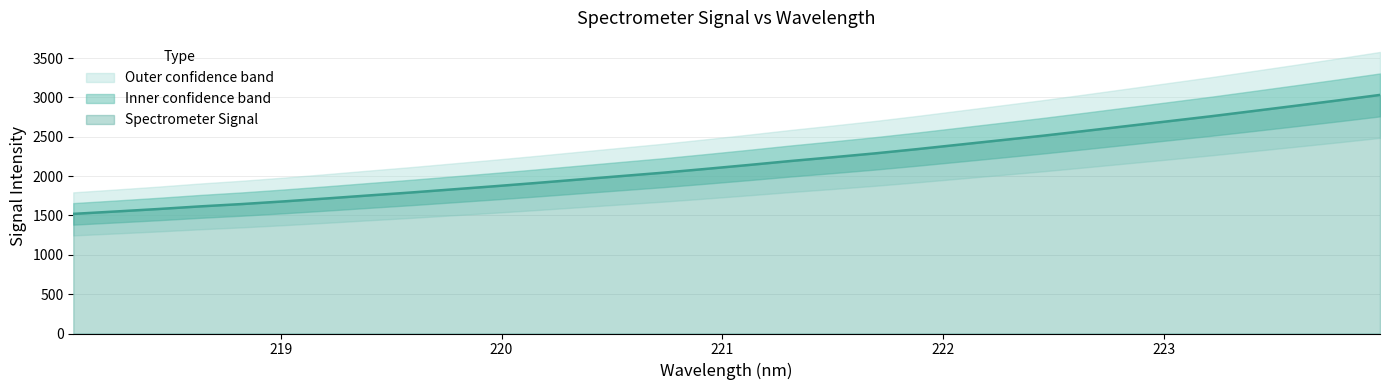

True or false: the data shows 2398.9 at 222.0721.

True